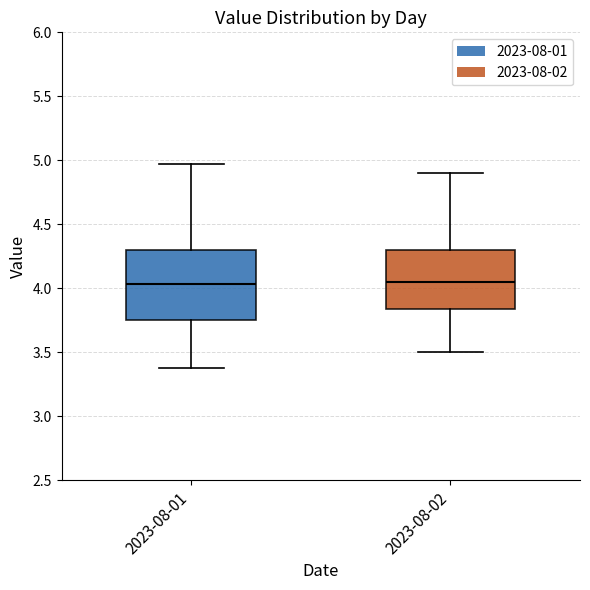

Where is the lower edge of the box for 2023-08-02 on the y-axis? The values are not printed on the chart, so give them approximately, as read against the axis.

3.85